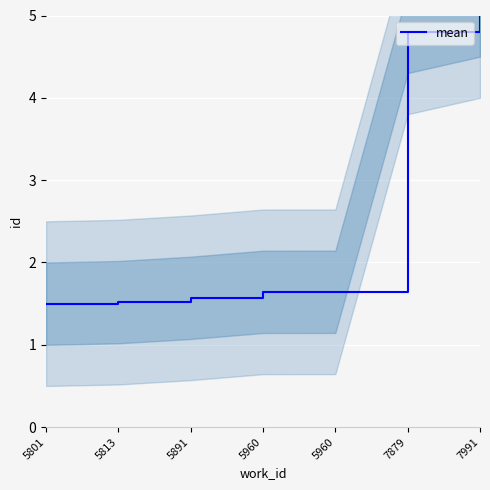

True or false: the data shows 1.6 at 5960.

True